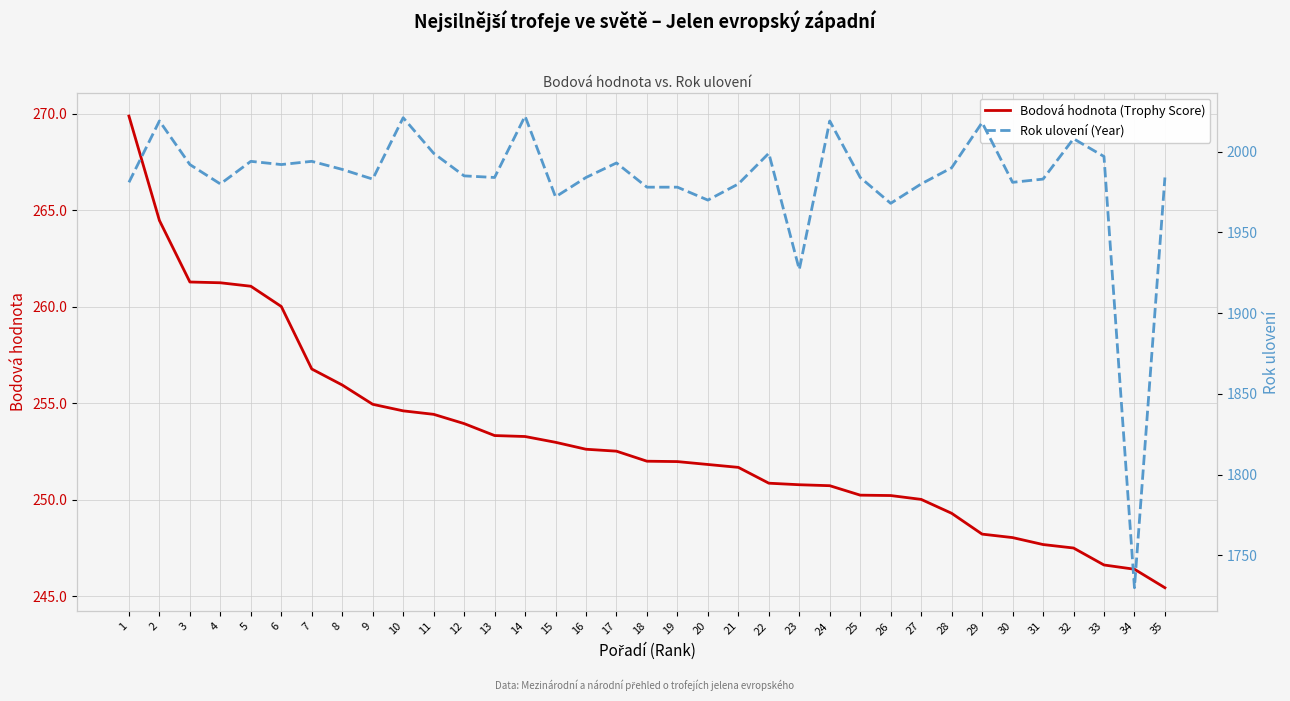

True or false: Rok ulovení (Year) and Bodová hodnota (Trophy Score) intersect in this chart.

False